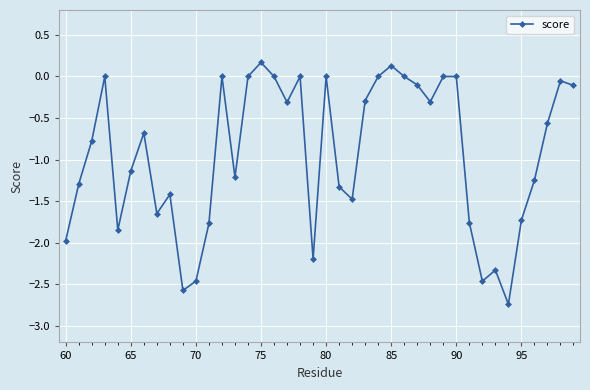

How many points are lower than both their immediate neighbors (excluding endpoints)?

10